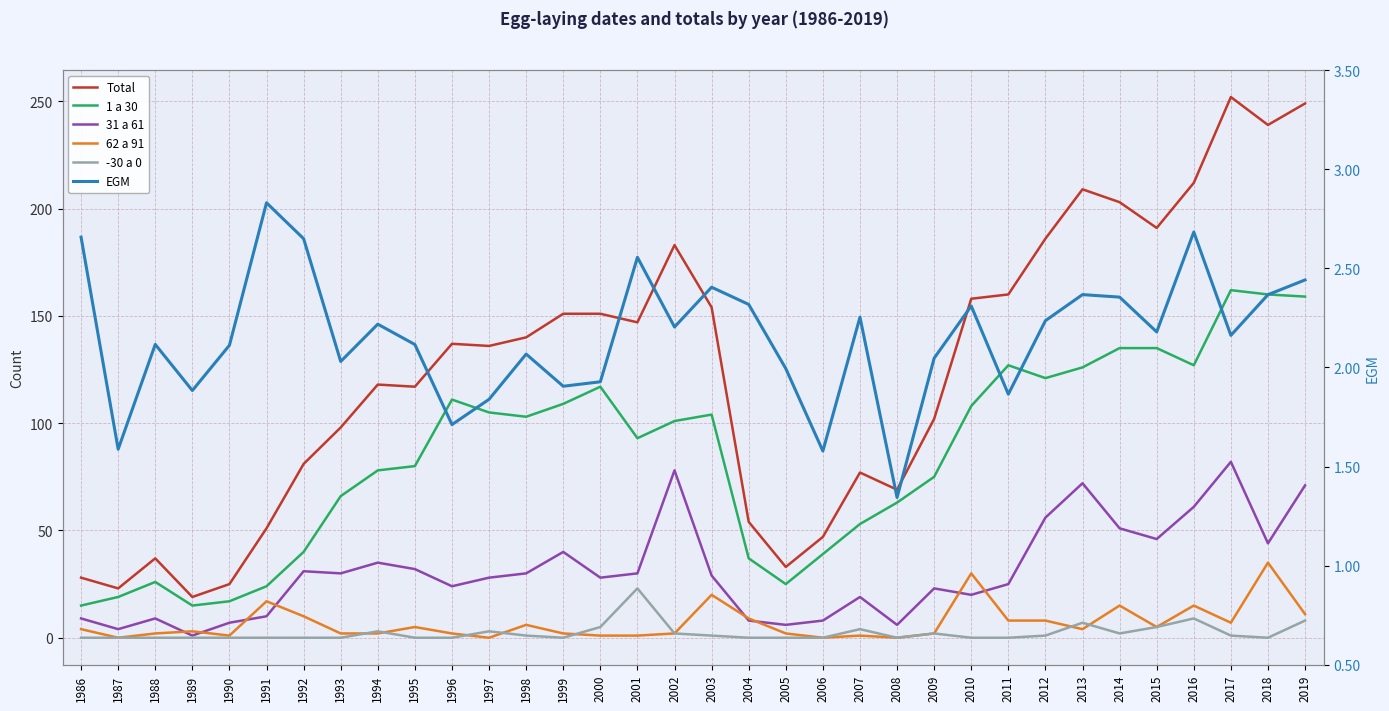

Which series has the widest spread of values?

Total